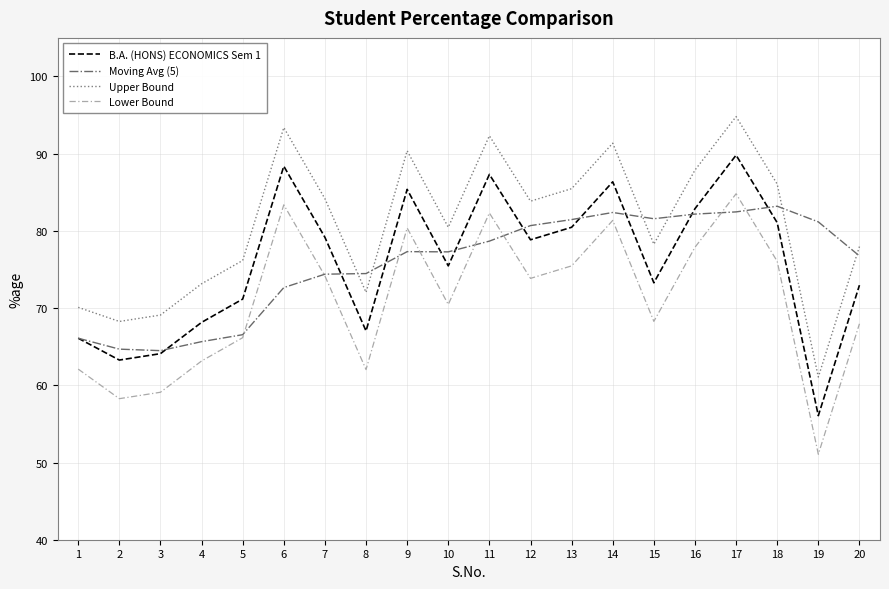

What is the smallest value displayed?

51.1